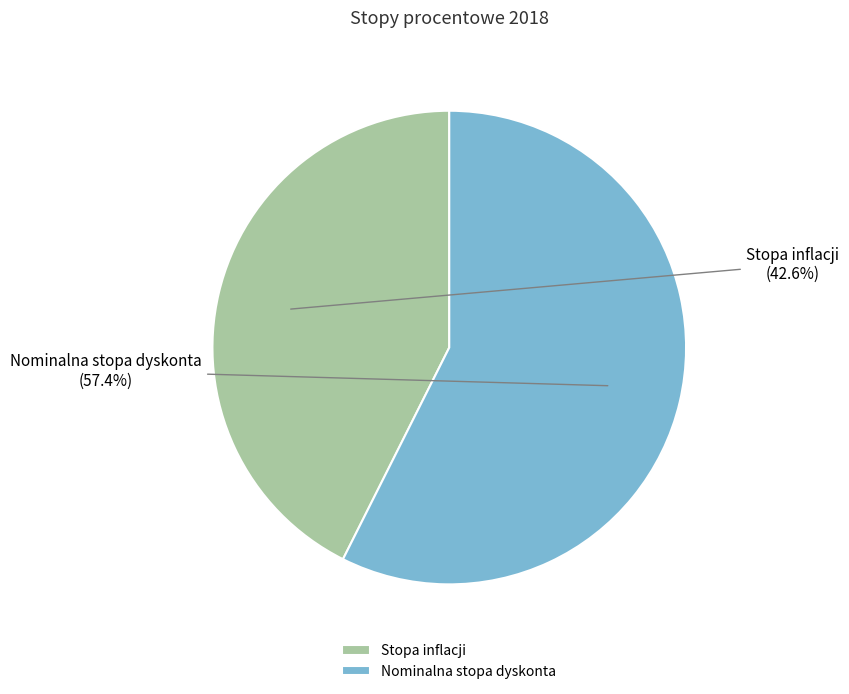

Is the sum of Nominalna stopa dyskonta and Stopa inflacji greater than half?

Yes